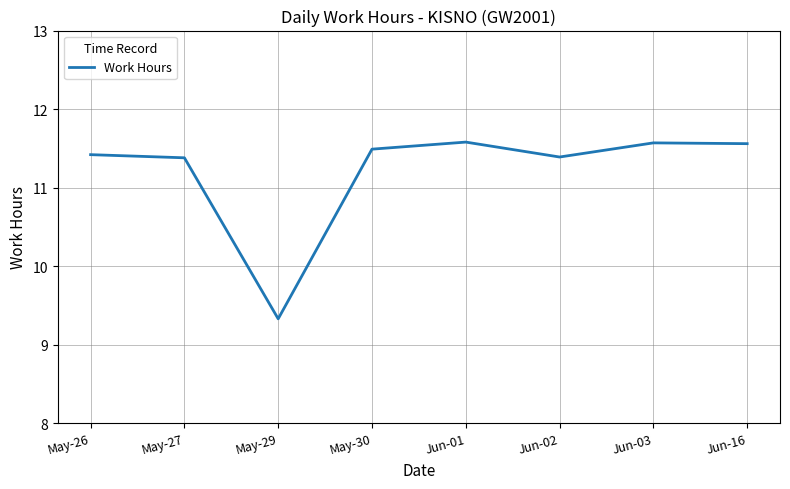

Count the values in the range 11 to 12.

7